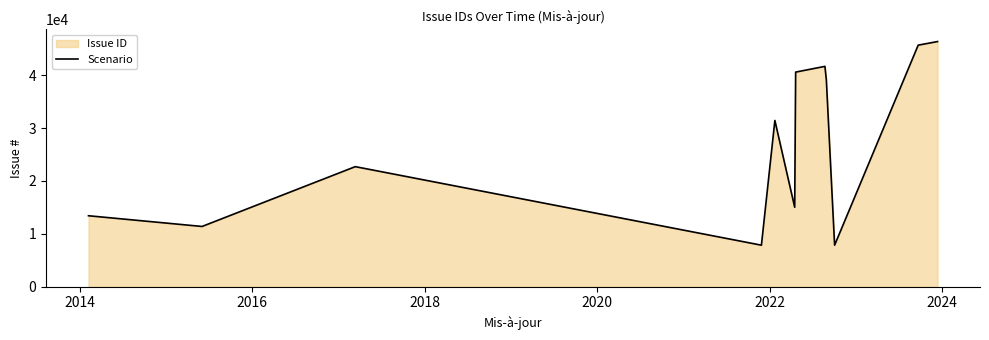

What is the average value?

26918